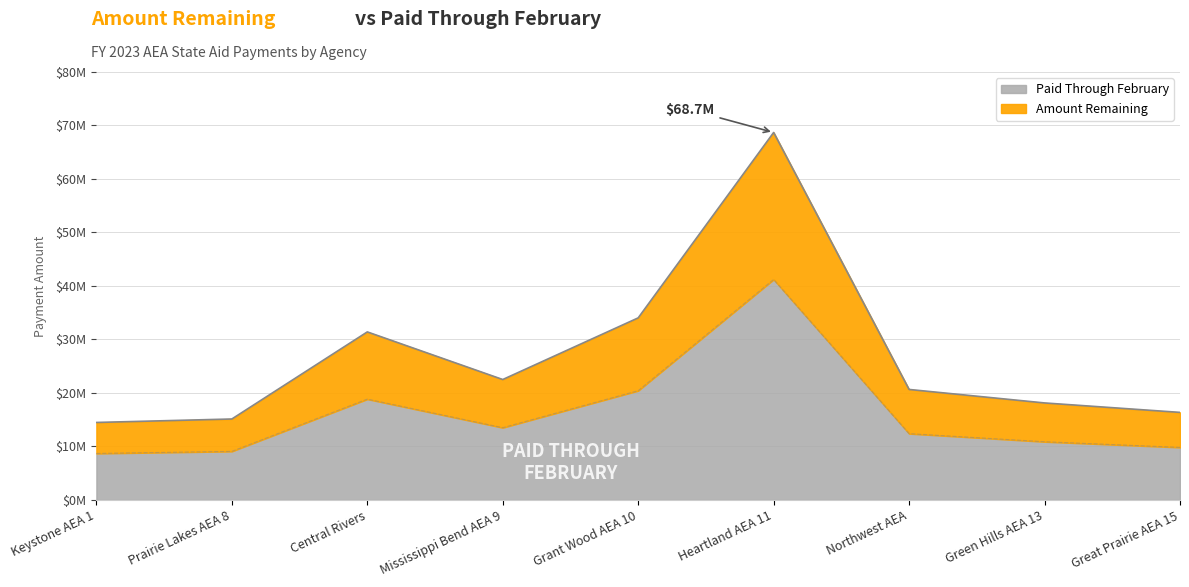

At which label does Amount Remaining first exceed 20659632?

Central Rivers